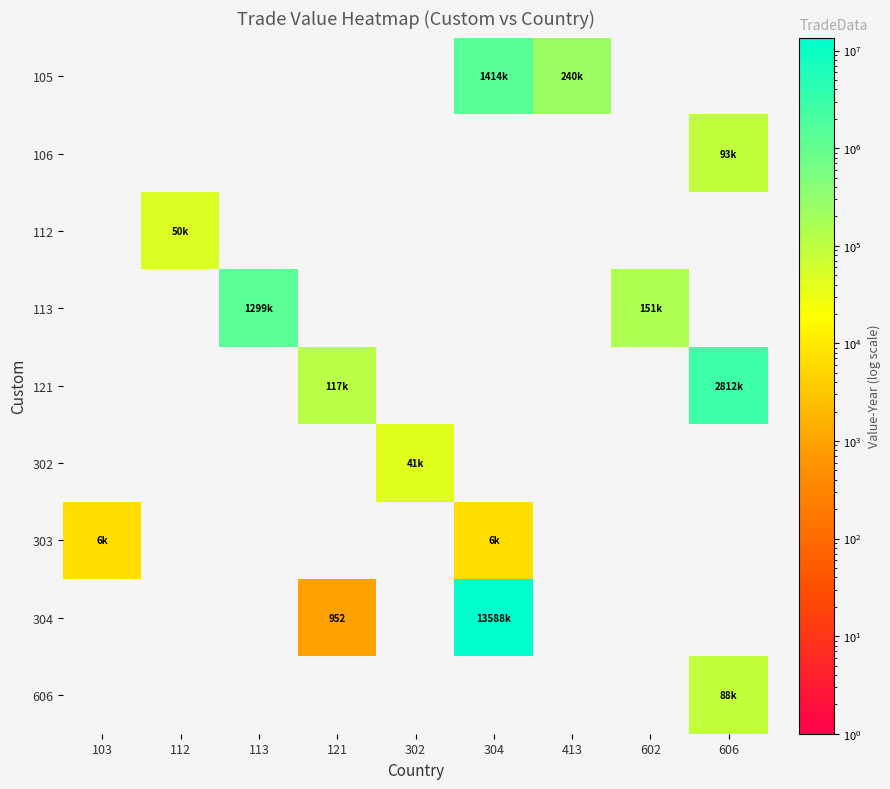

Is it true that 304 equals 952 at 121?

True